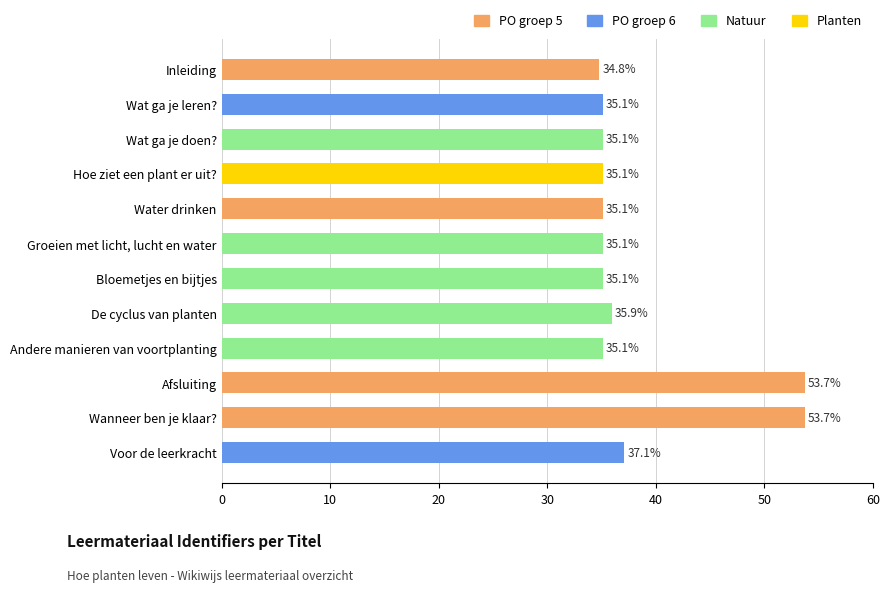

Reading top to bottom, transcribe all the data shown in this chart.

Inleiding=34.8	Wat ga je leren?=35.1	Wat ga je doen?=35.1	Hoe ziet een plant er uit?=35.1	Water drinken=35.1	Groeien met licht, lucht en water=35.1	Bloemetjes en bijtjes=35.1	De cyclus van planten=35.9	Andere manieren van voortplanting=35.1	Afsluiting=53.7	Wanneer ben je klaar?=53.7	Voor de leerkracht=37.1